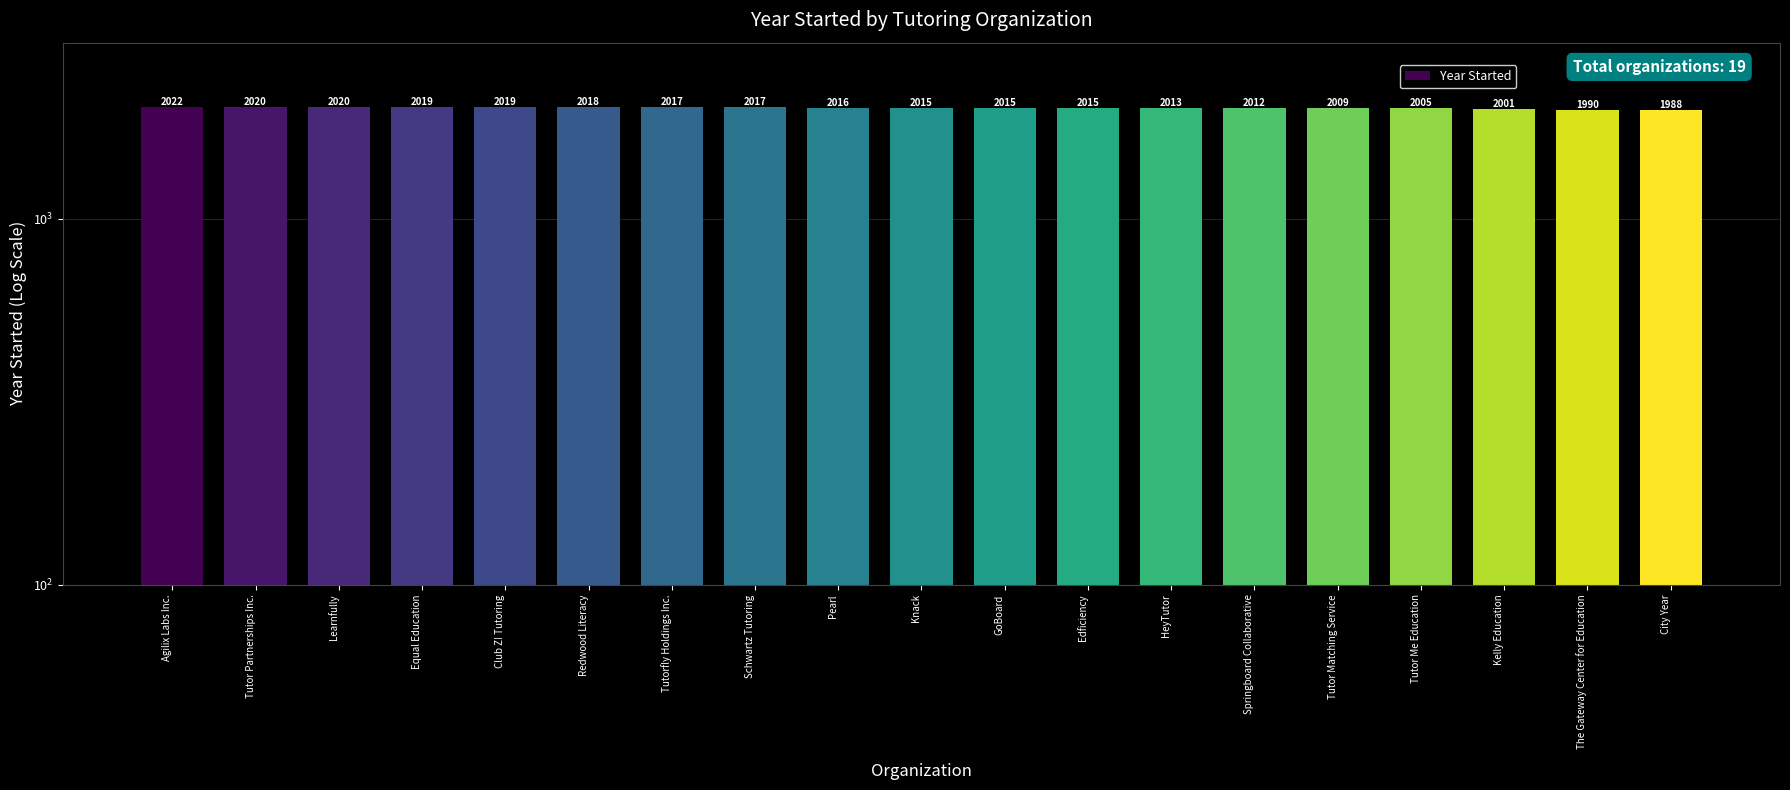

Are the bars horizontal?

No